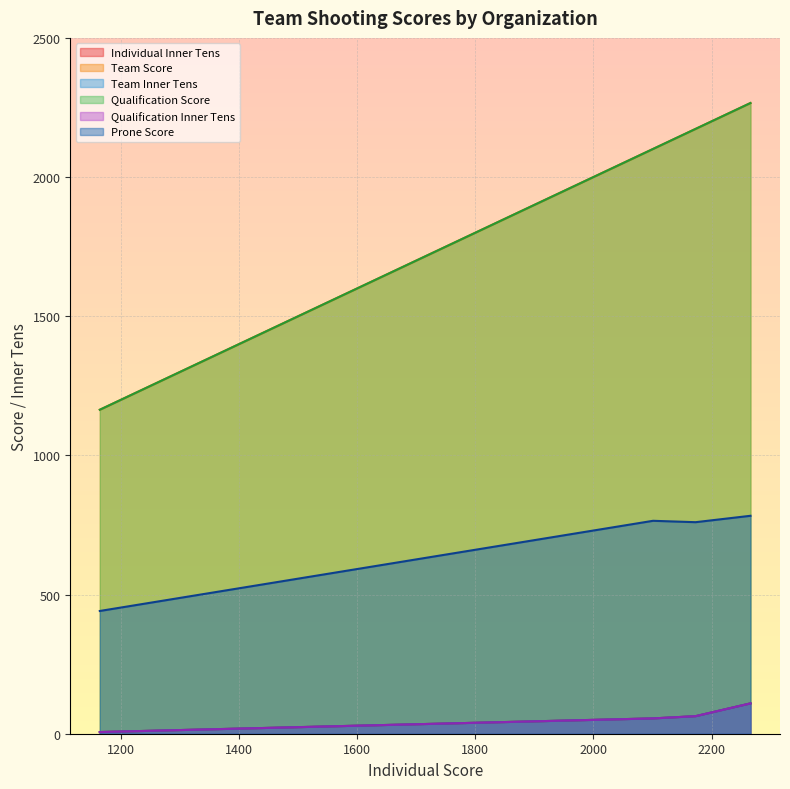

Which series has the widest spread of values?

Individual Inner Tens